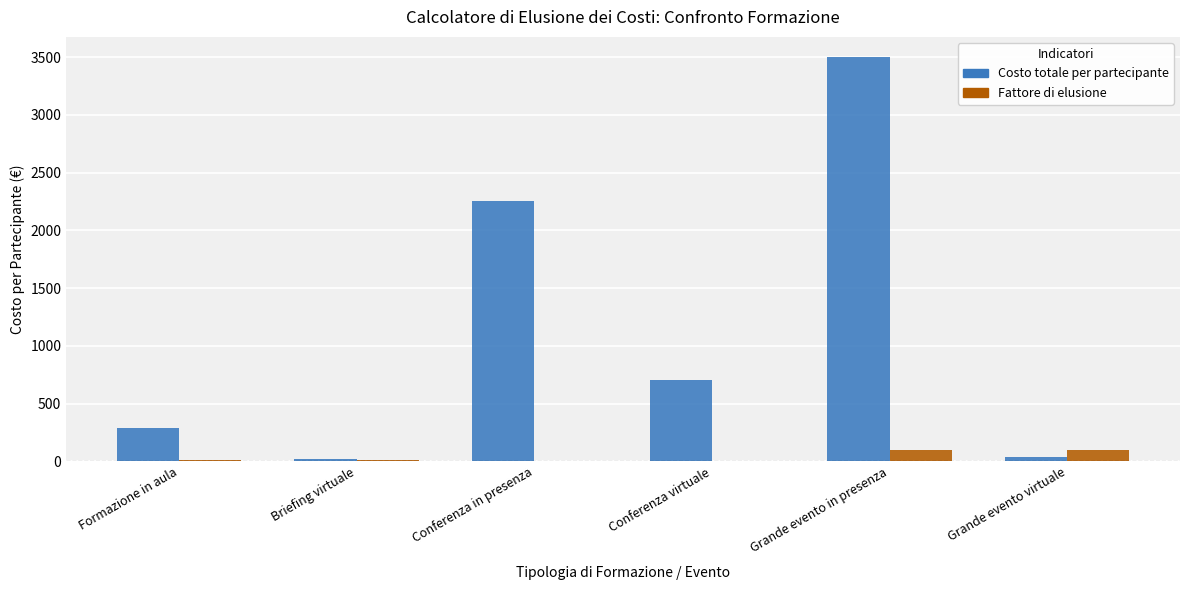

What is the spread (max minus min) of values at Conferenza virtuale?

696.8